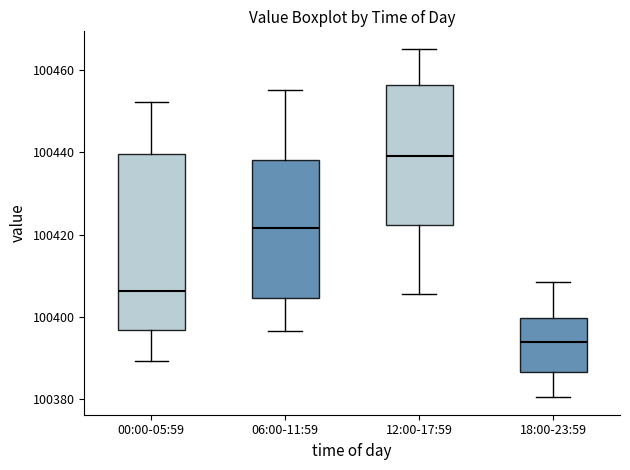

Reading left to right, transcribe this box plot: for each box, give where its median line is, the range the box spans, and where its two whiskers end, as read against the y-axis. The values are not printed on the chart, so give them approximately, as read against the axis.

00:00-05:59: median 100406, box 100396 to 100440, whiskers 100390 to 100452
06:00-11:59: median 100422, box 100404 to 100438, whiskers 100396 to 100456
12:00-17:59: median 100440, box 100422 to 100456, whiskers 100406 to 100466
18:00-23:59: median 100394, box 100386 to 100400, whiskers 100380 to 100408